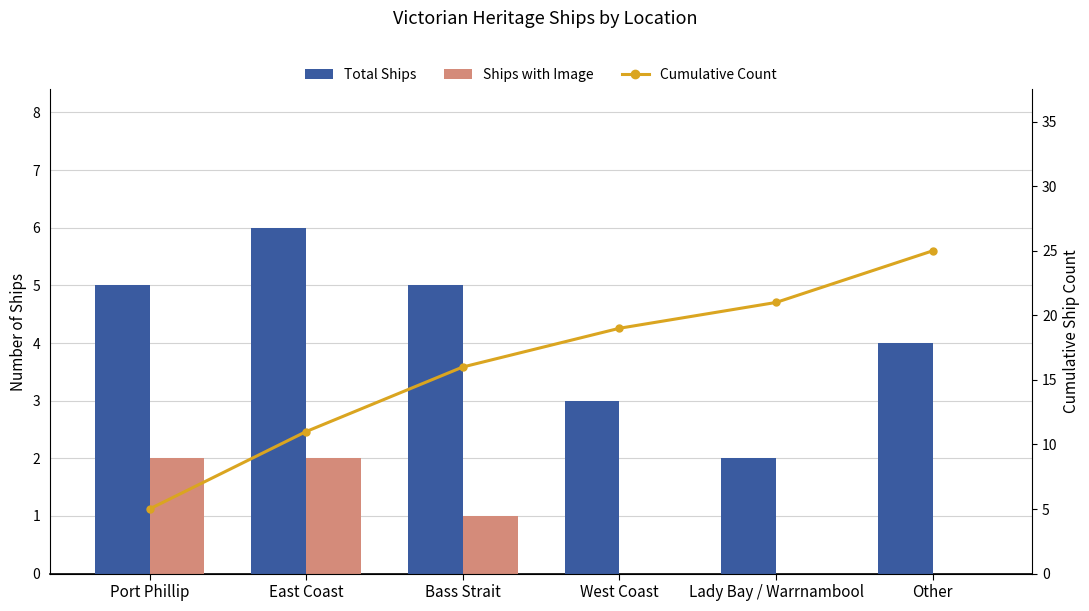

Are the bars grouped side by side (vs. stacked)?

Yes